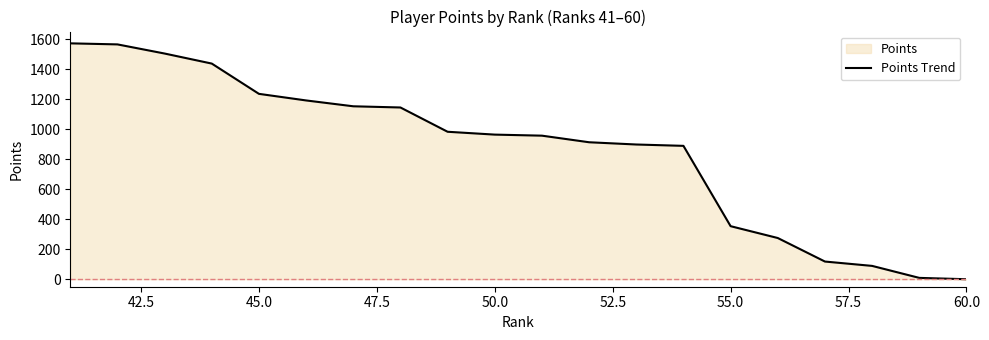

What is the difference between the maximum and minimum values?

1574